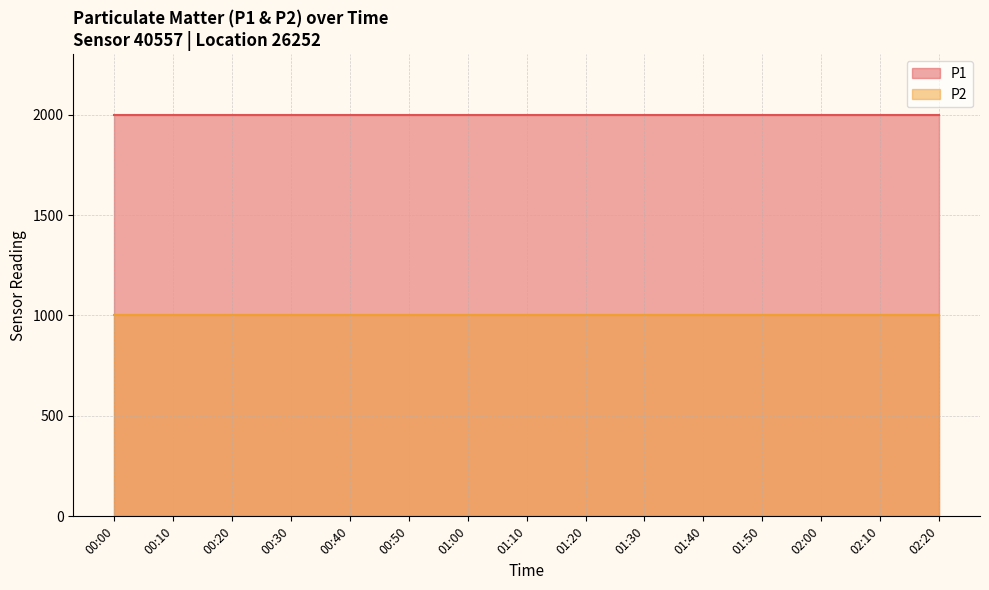

List the series in order of their overall mean, lowest first.

P2, P1